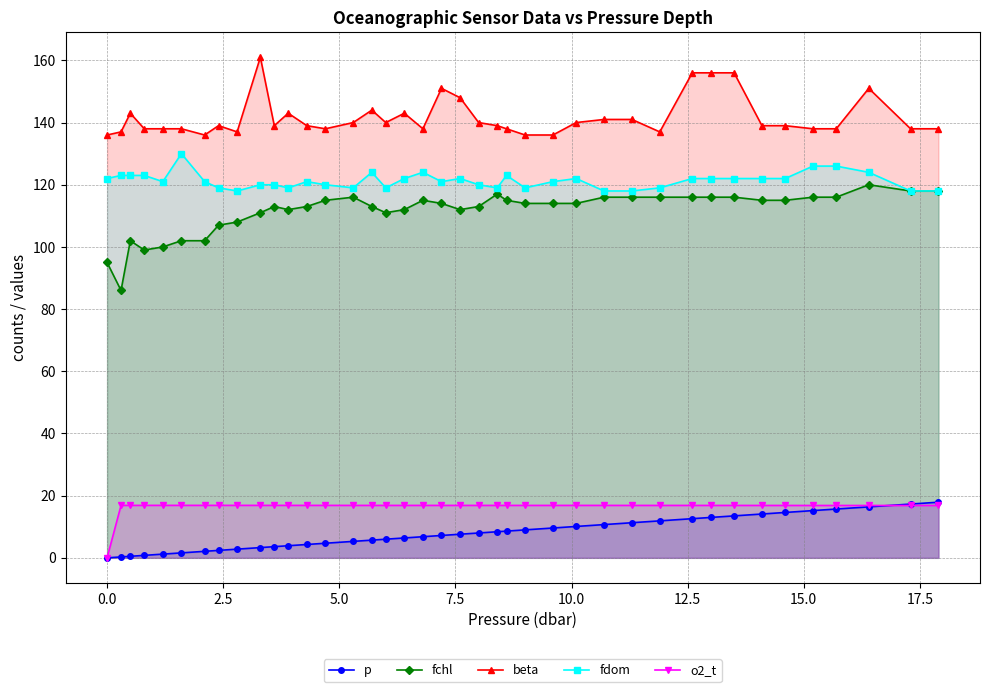

What is the greatest value displayed?

161.0